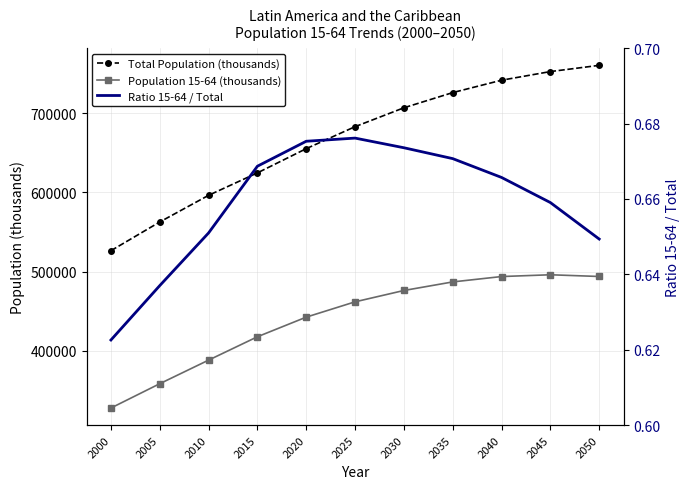

What is the maximum value for Ratio 15-64 / Total?

0.7